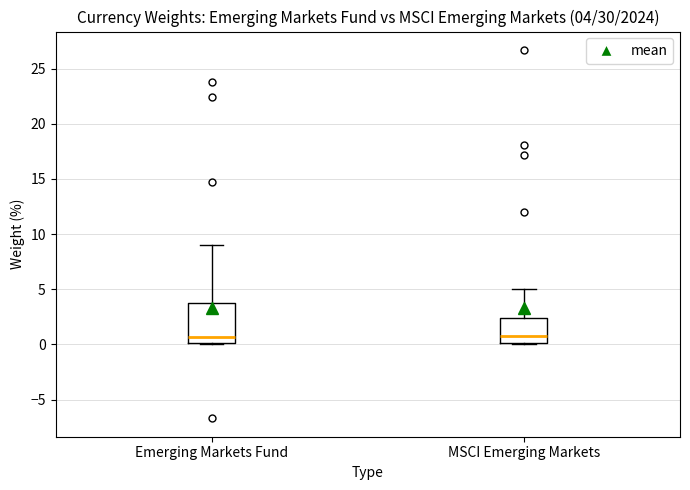

Comparing the boxes themselves (not the whiskers), which one is the tallest?

Emerging Markets Fund